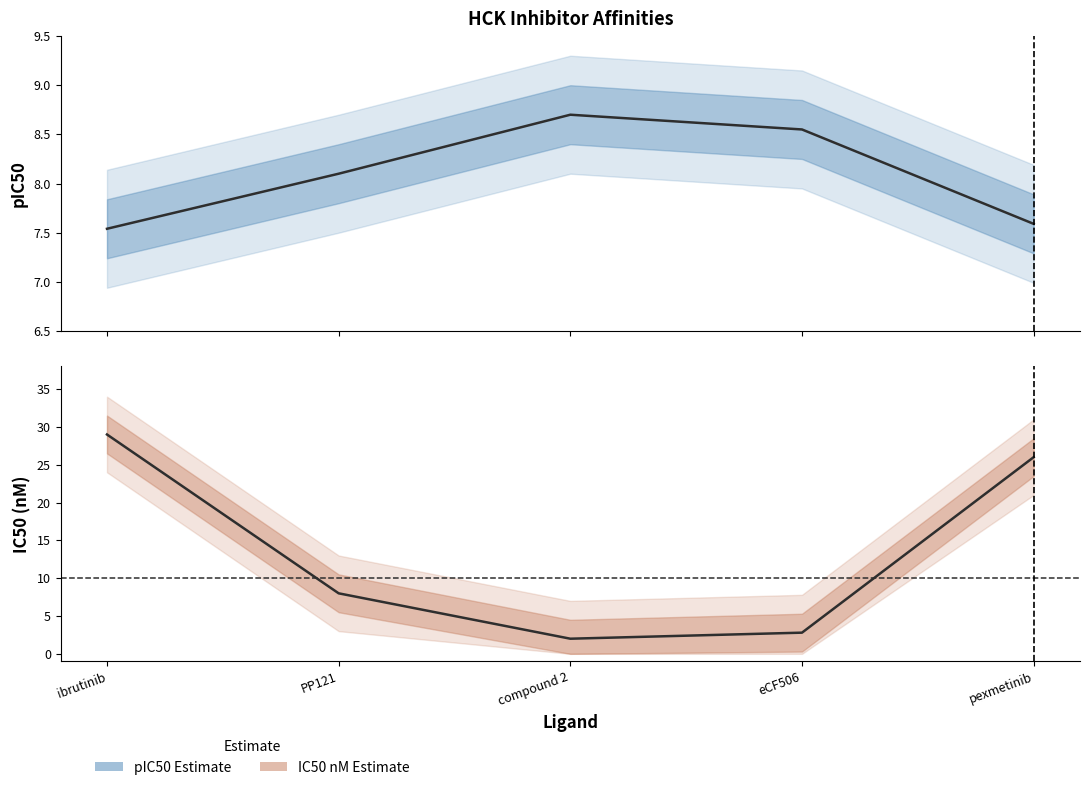

Reading left to right, what are all the values shown in this chart?

pIC50 (affinity_median): ibrutinib=7.5	PP121=8.1	compound 2=8.7	eCF506=8.6	pexmetinib=7.6
IC50 nM (original_affinity_median_nm): ibrutinib=29.0	PP121=8.0	compound 2=2.0	eCF506=2.8	pexmetinib=26.0